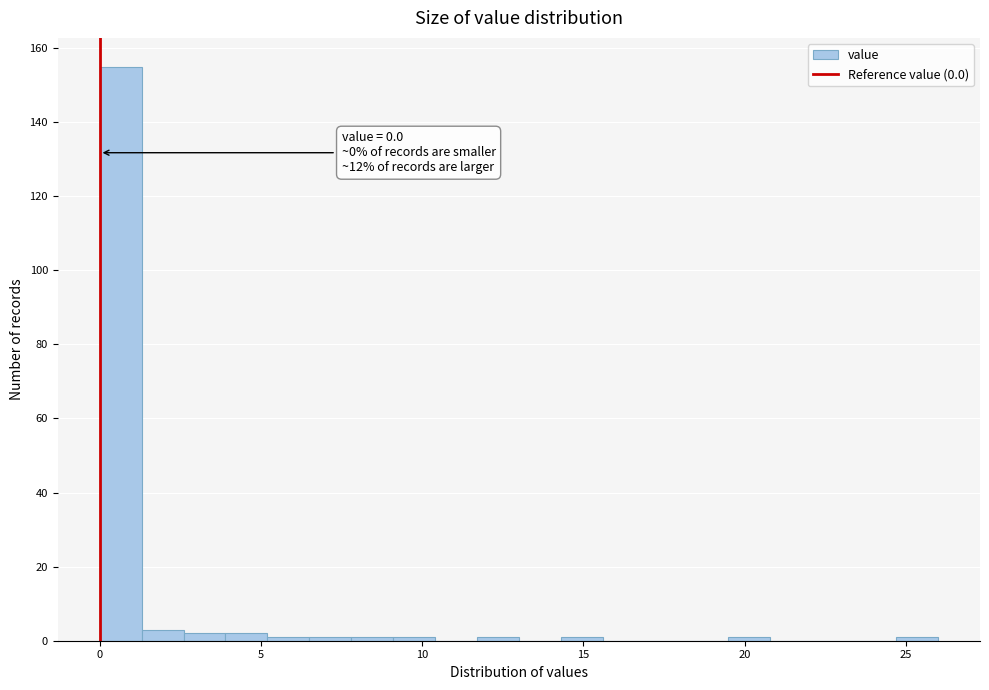

Around what value on the x-axis is the tallest bar? Give the approximate position of its centre, as read against the axis.

0.5